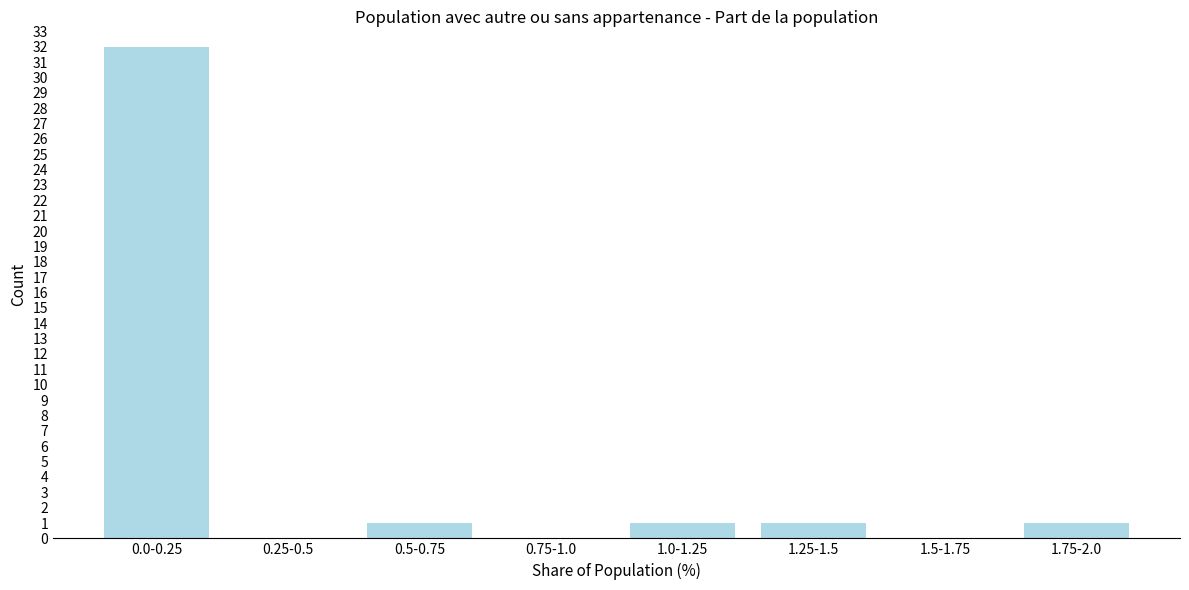

Reading right to left, transcribe all the data shown in this chart.

1.75-2.0=1	1.5-1.75=0	1.25-1.5=1	1.0-1.25=1	0.75-1.0=0	0.5-0.75=1	0.25-0.5=0	0.0-0.25=32